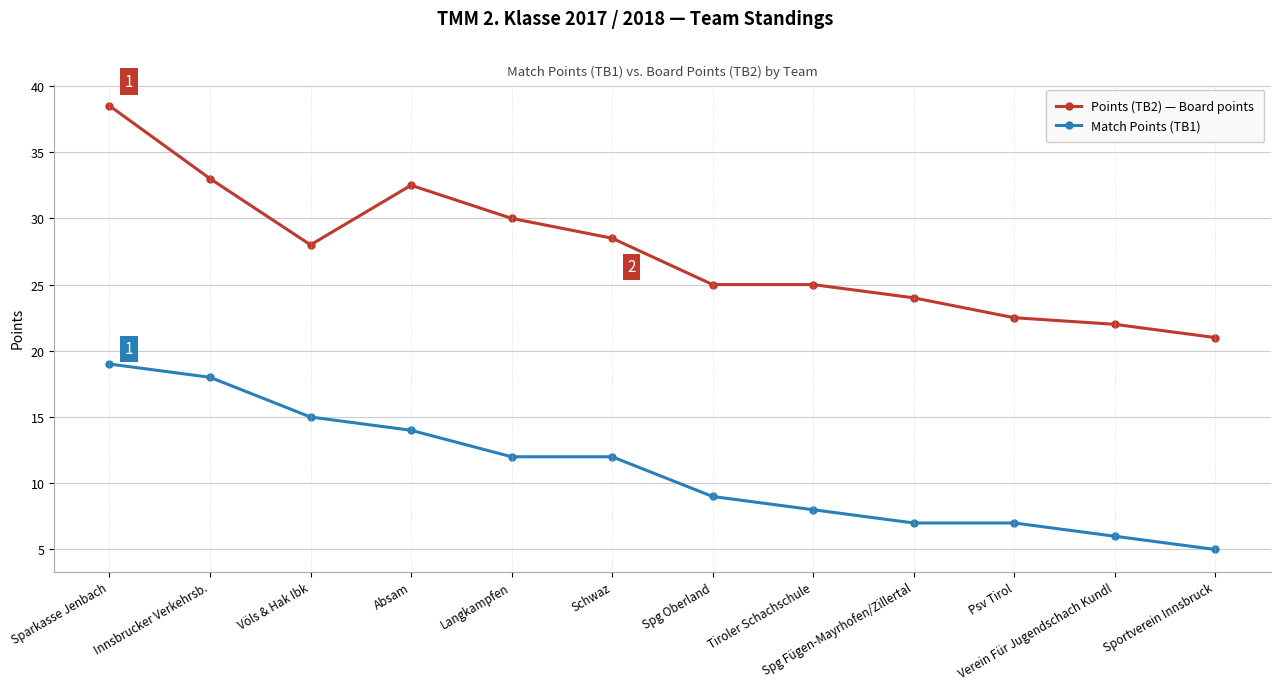

Count the number of data series in this chart.

2